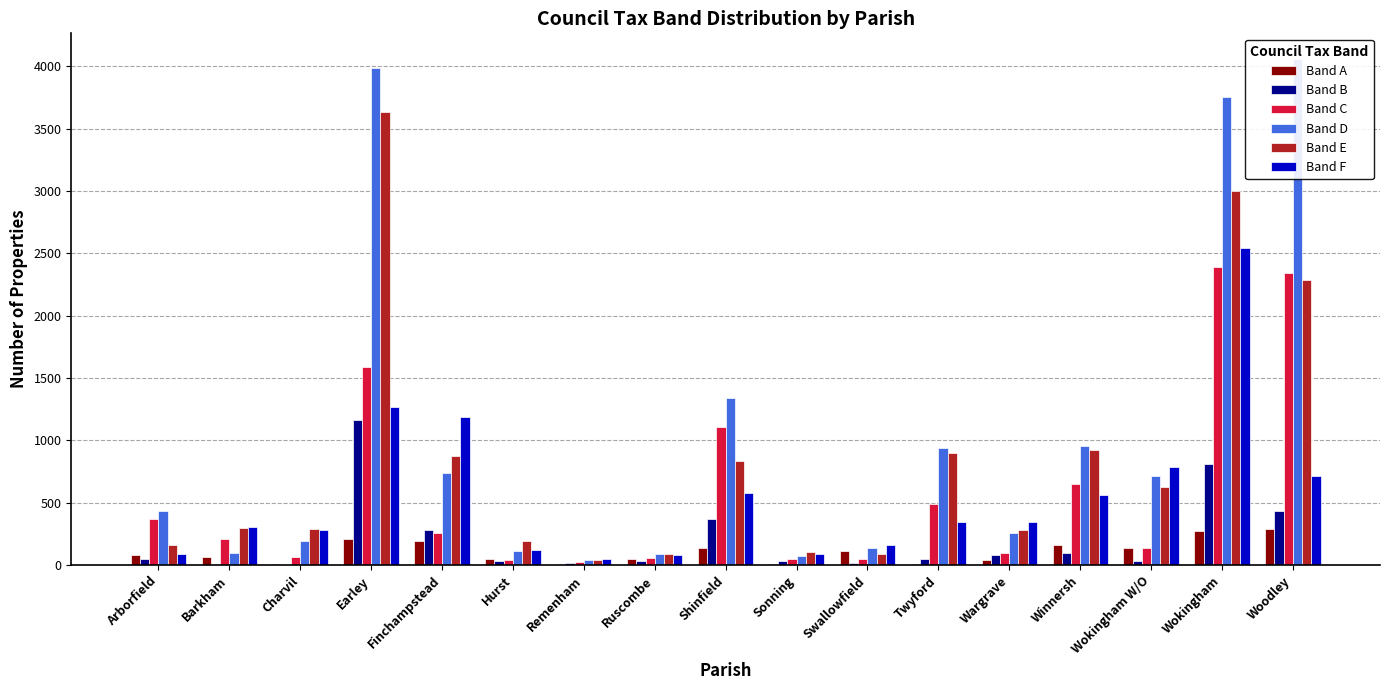

What are all the series names shown in the legend?

Band A, Band B, Band C, Band D, Band E, Band F